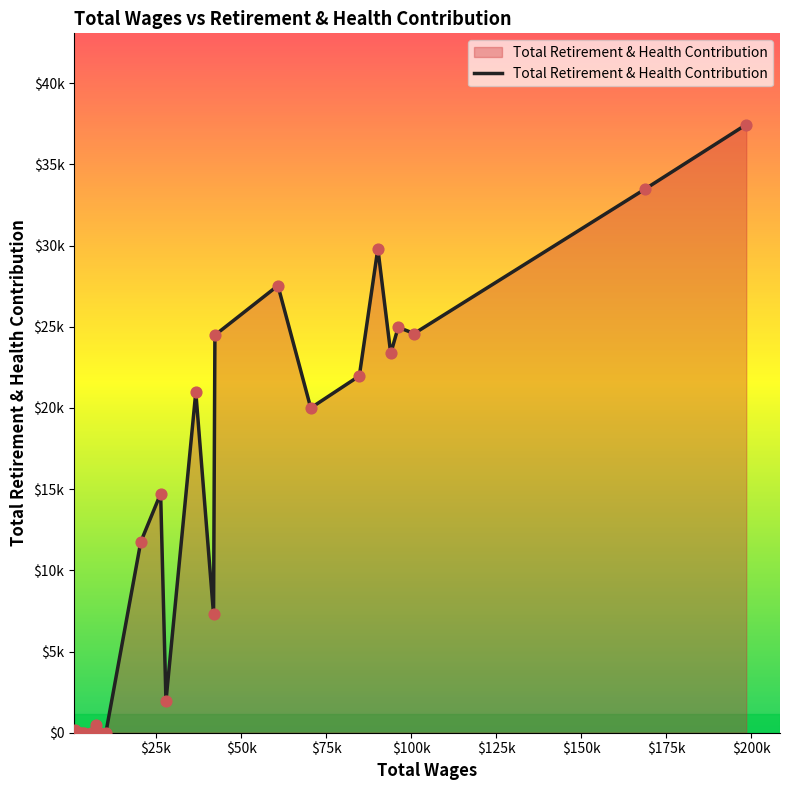

Is this an area chart (filled region under the line)?

Yes